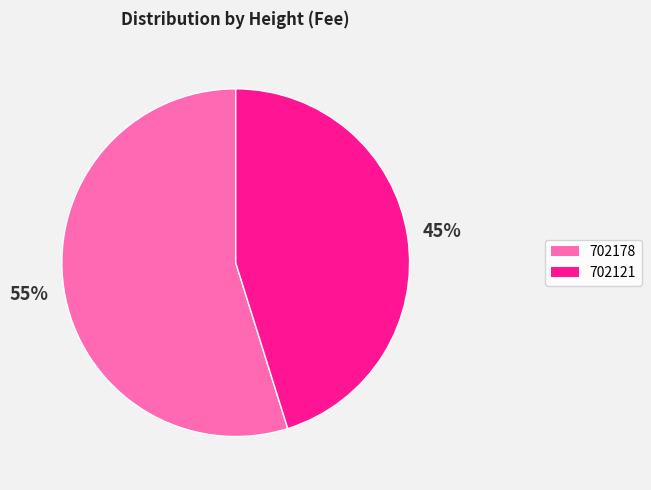

To the nearest percent, what is the difference between the largest and smallest slice percentages?

10%